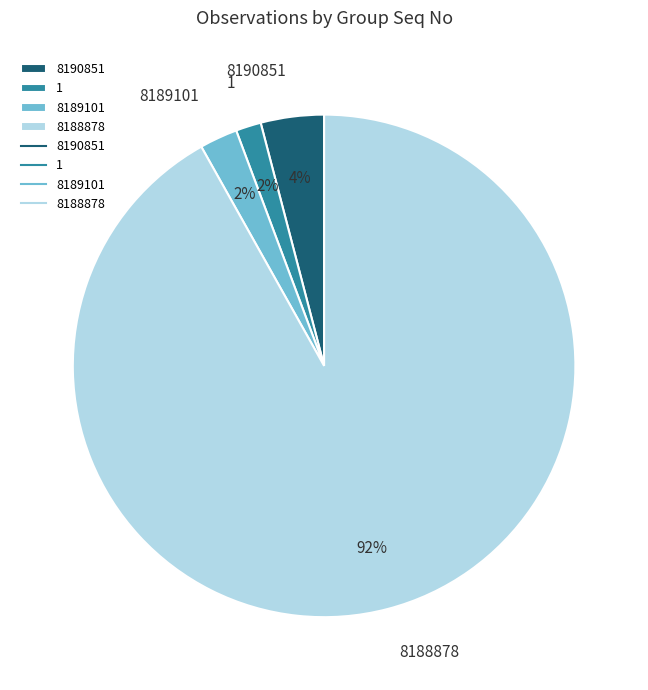

Combined, do 1 and 8188878 account for over 50%?

Yes